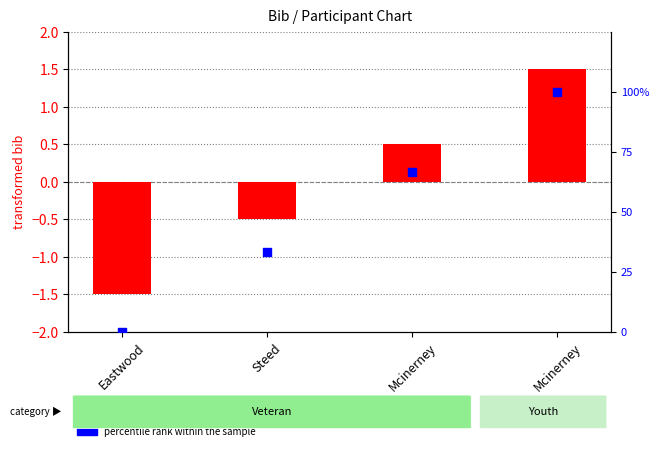

At which category is the sum across all series the highest?

Mcinerney